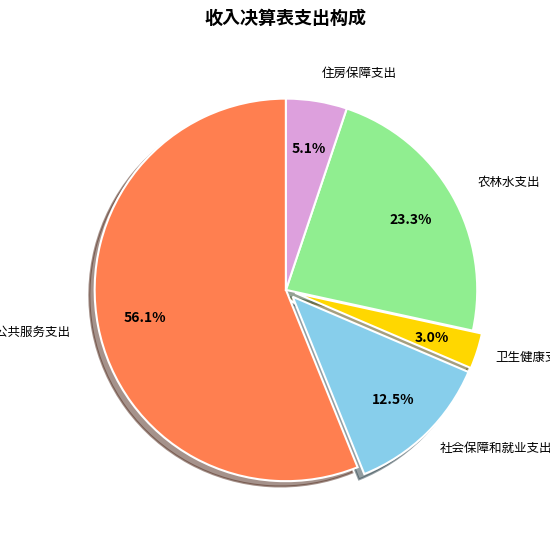

How many slices are in this pie chart?

5